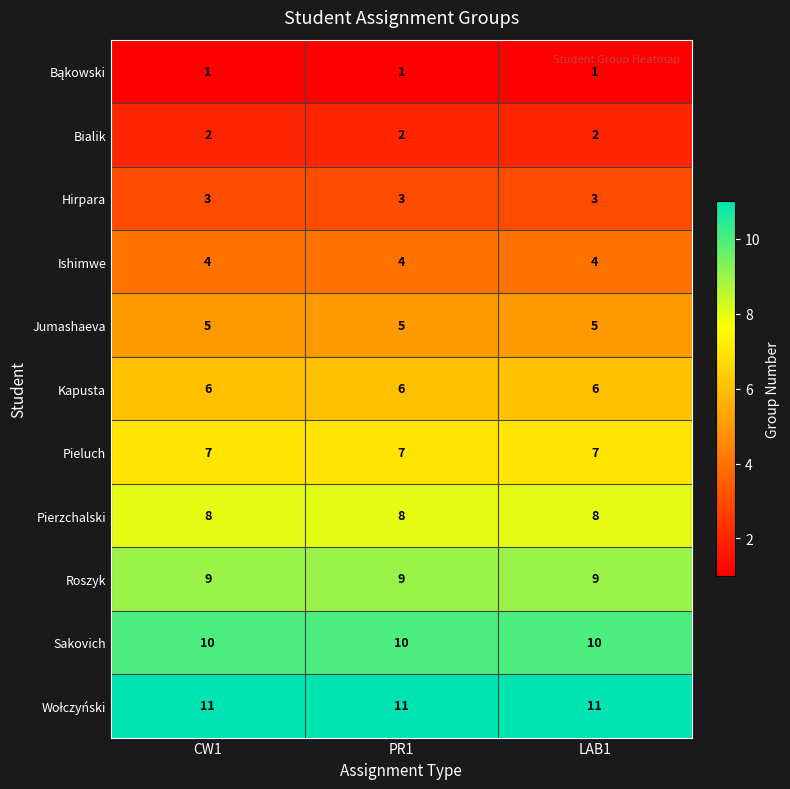

True or false: Jumashaeva has a value of 5 at LAB1.

True